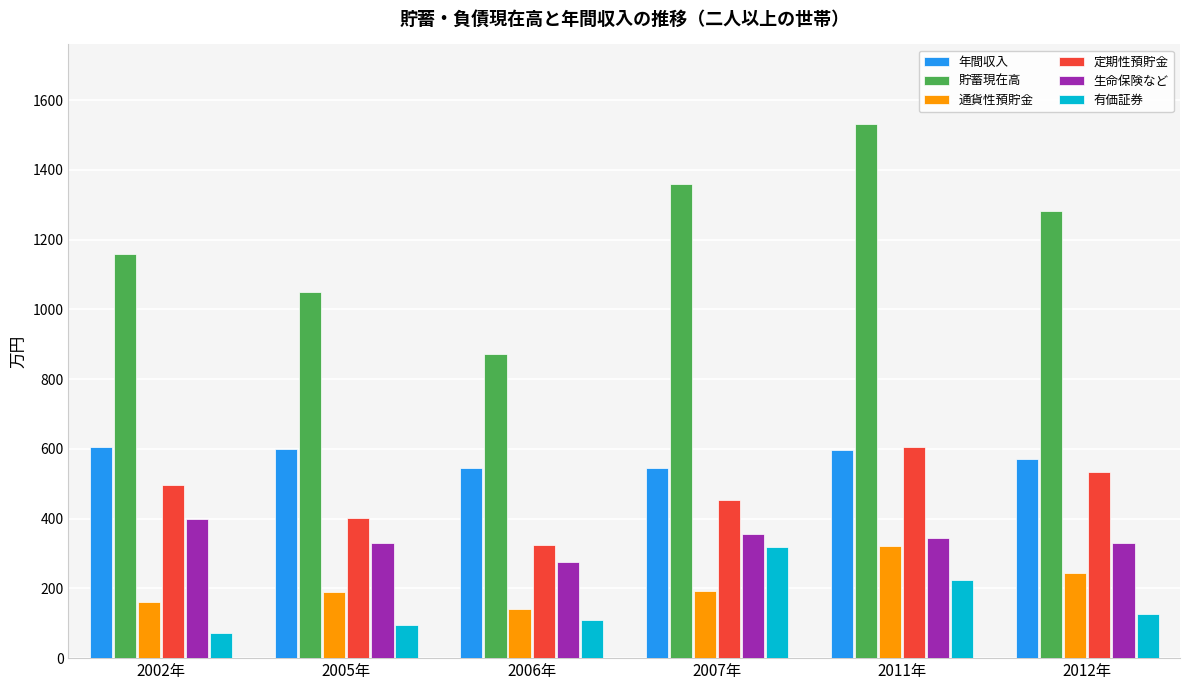

Which series changed the most between 2006年 and 2007年?

貯蓄現在高